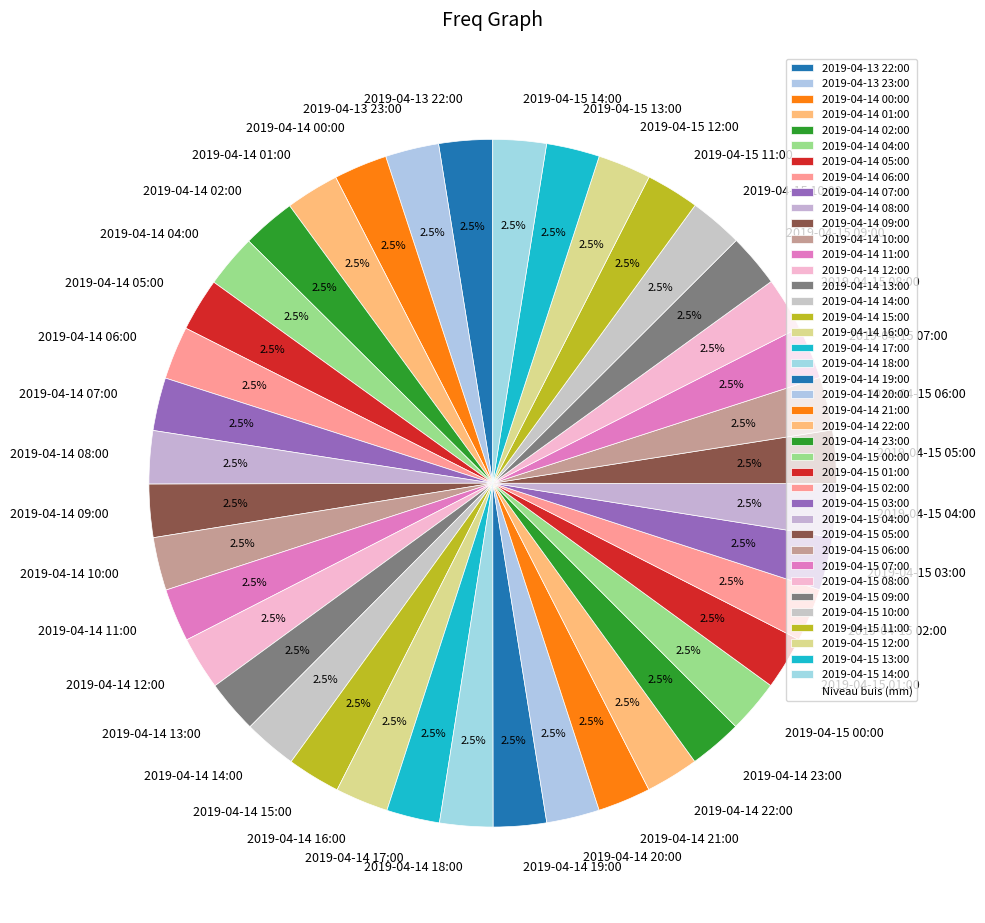

What percentage do 2019-04-15 06:00 and 2019-04-14 04:00 together represent?

5.0%